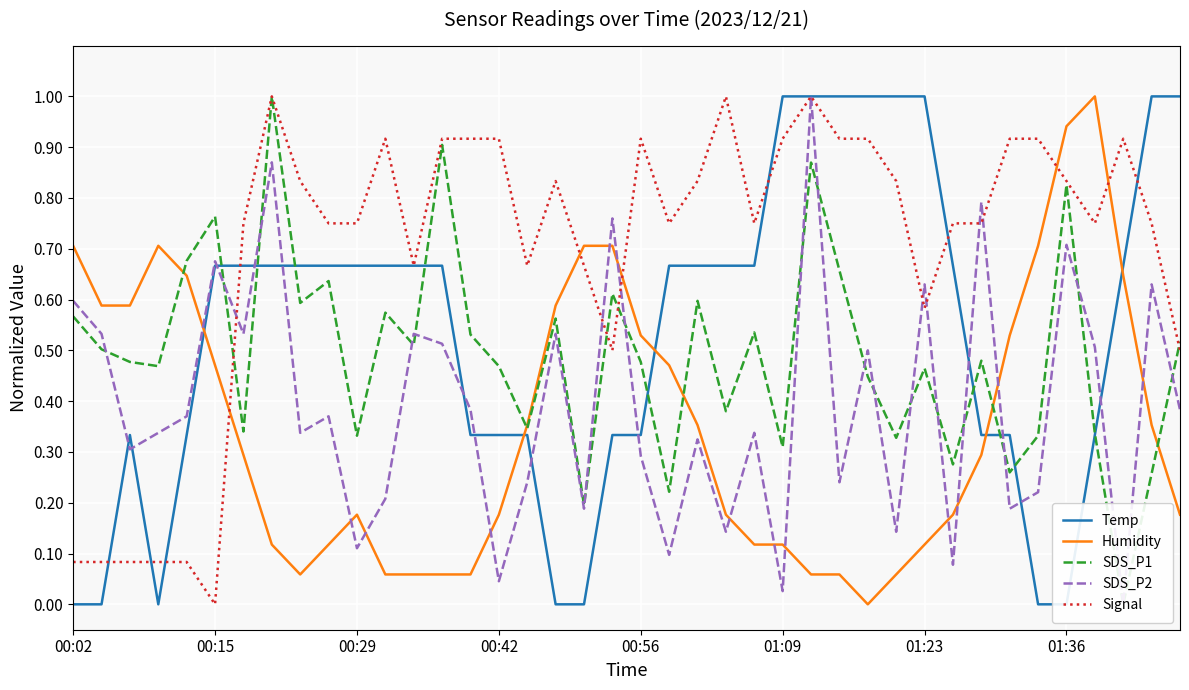

How many intersections are there between Humidity and Signal?

5